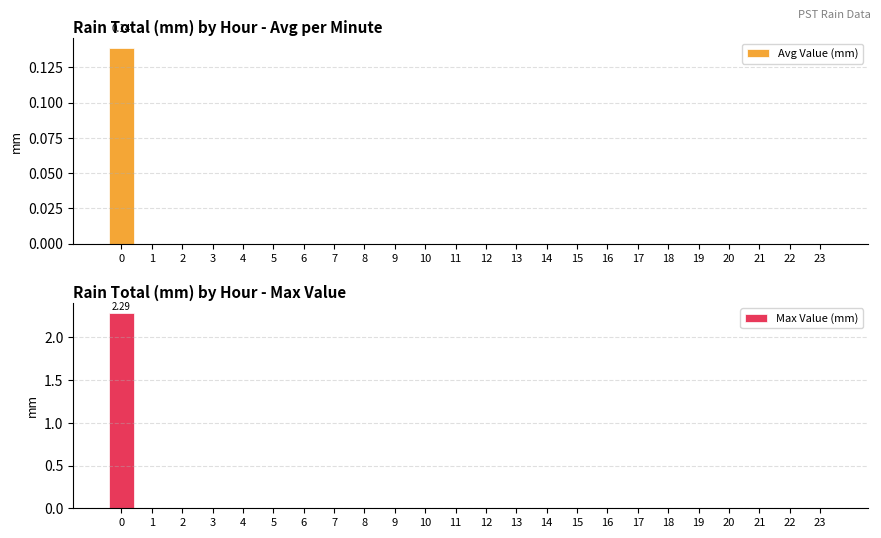

What is the difference between the maximum and minimum values in the Avg Value (mm) series?

0.1